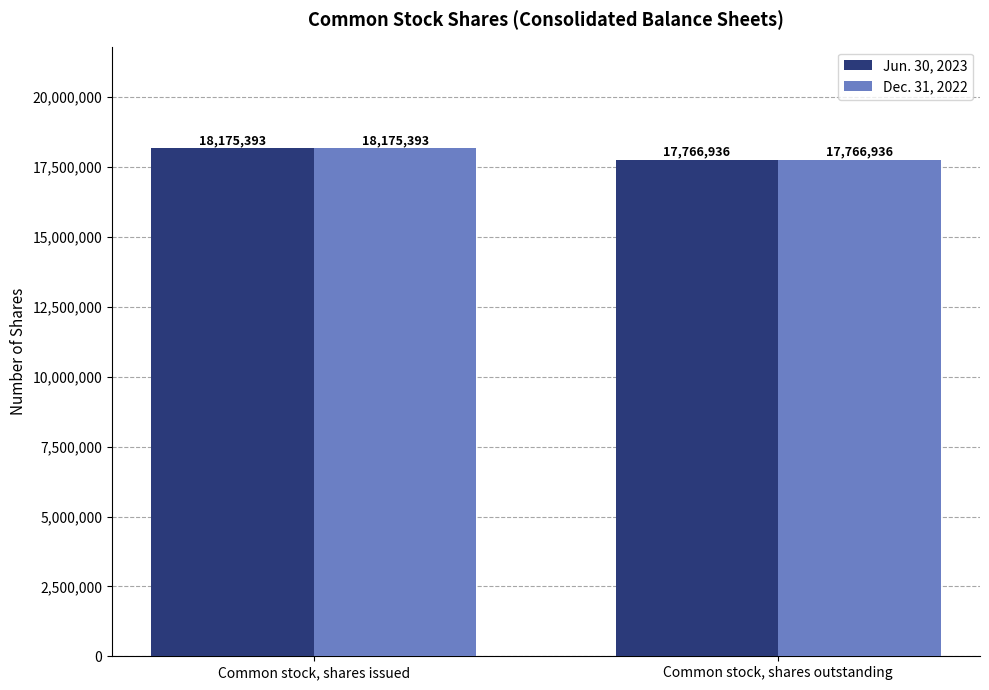

At which category is the sum across all series the highest?

Common stock, shares issued